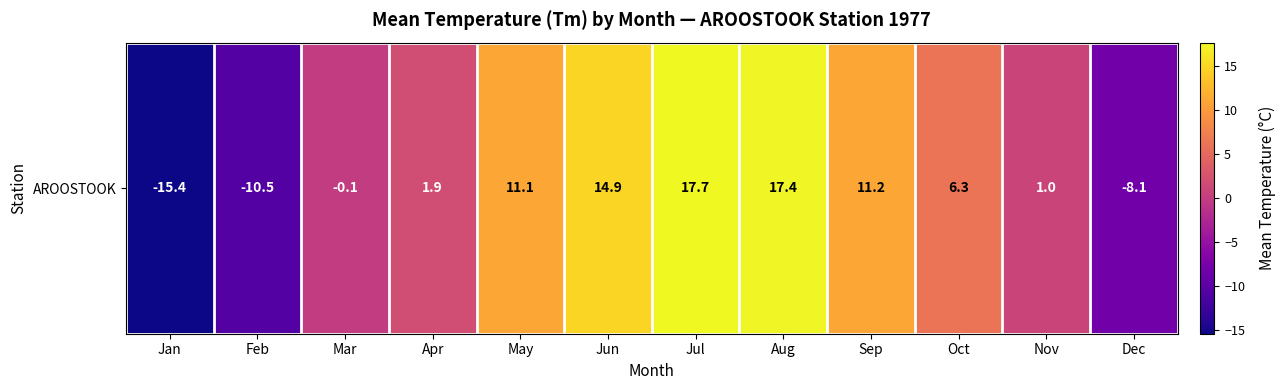

List the labels in order of value, smallest first.

Jan, Feb, Dec, Mar, Nov, Apr, Oct, May, Sep, Jun, Aug, Jul